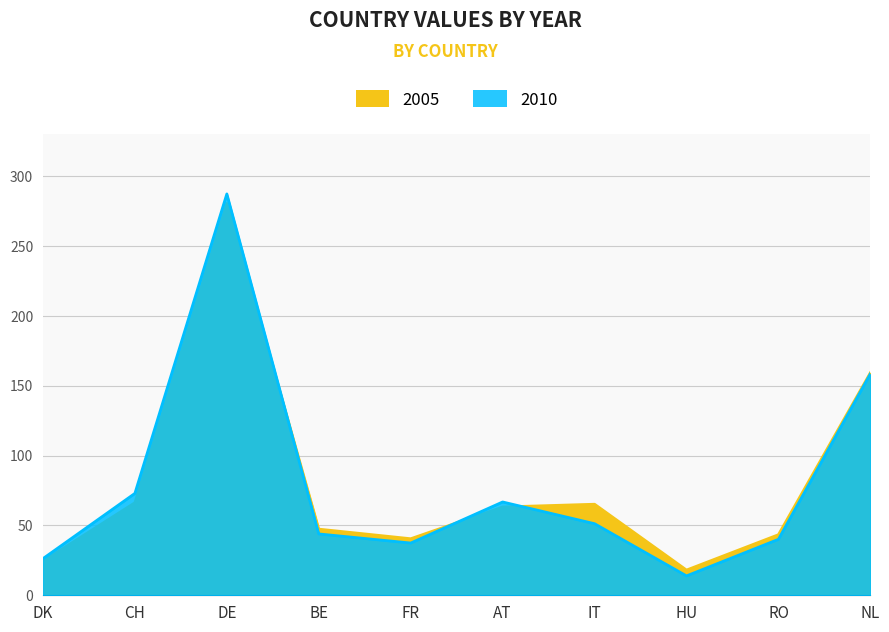

What are all the series names shown in the legend?

2005, 2010